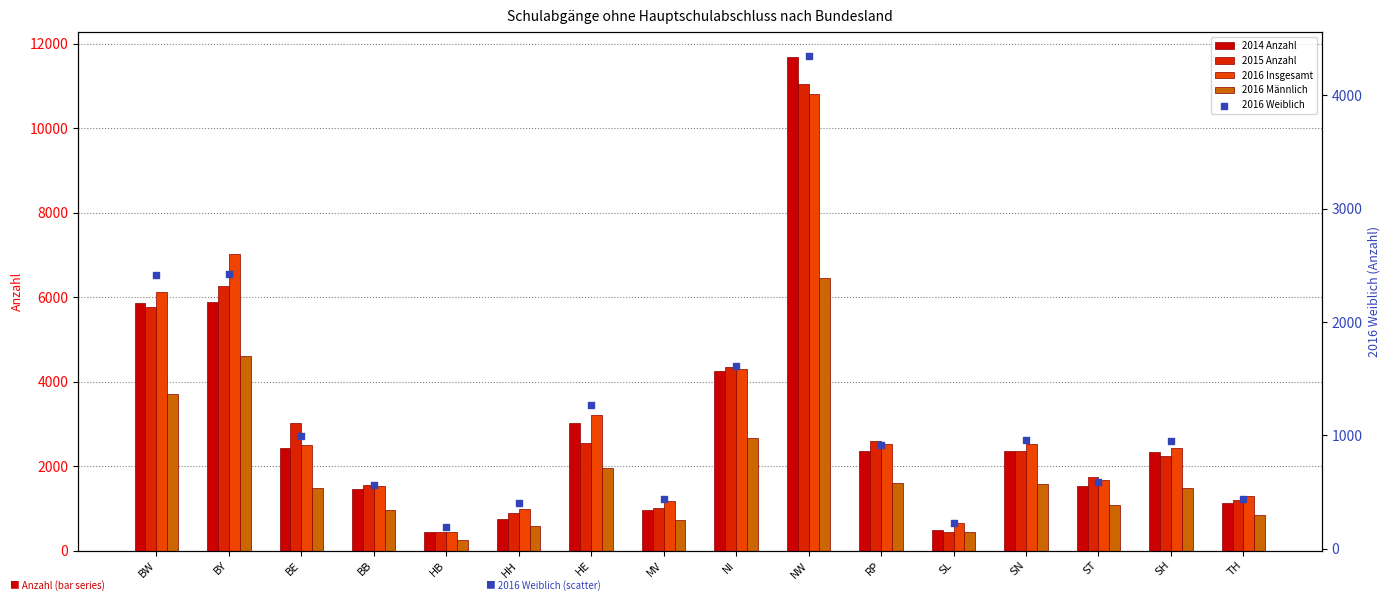

Is the value of 2016 Insgesamt at NW greater than the value of 2014 Anzahl at MV?

Yes